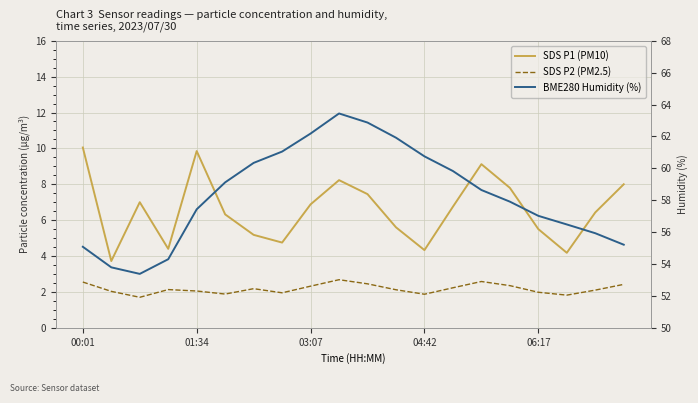

How many lines are shown in the chart?

3